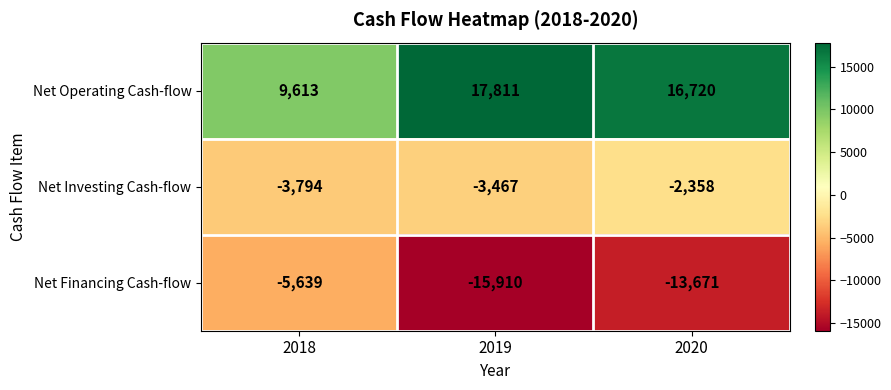

How many values in the Net Financing Cash-flow series exceed -13671?

1